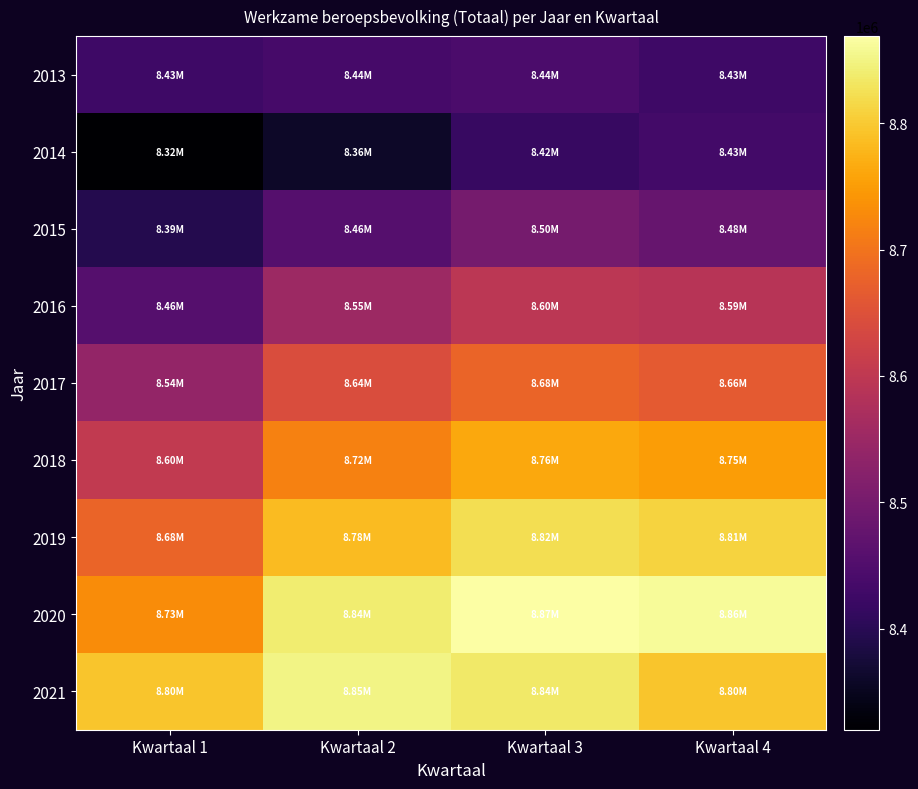

Count the number of categories in the chart.

4